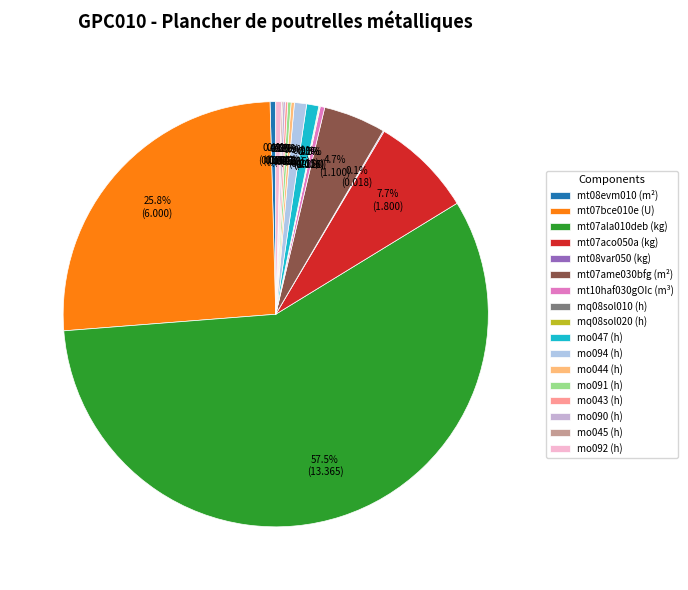

Which category has the smallest portion of the pie?

mq08sol010 (h)